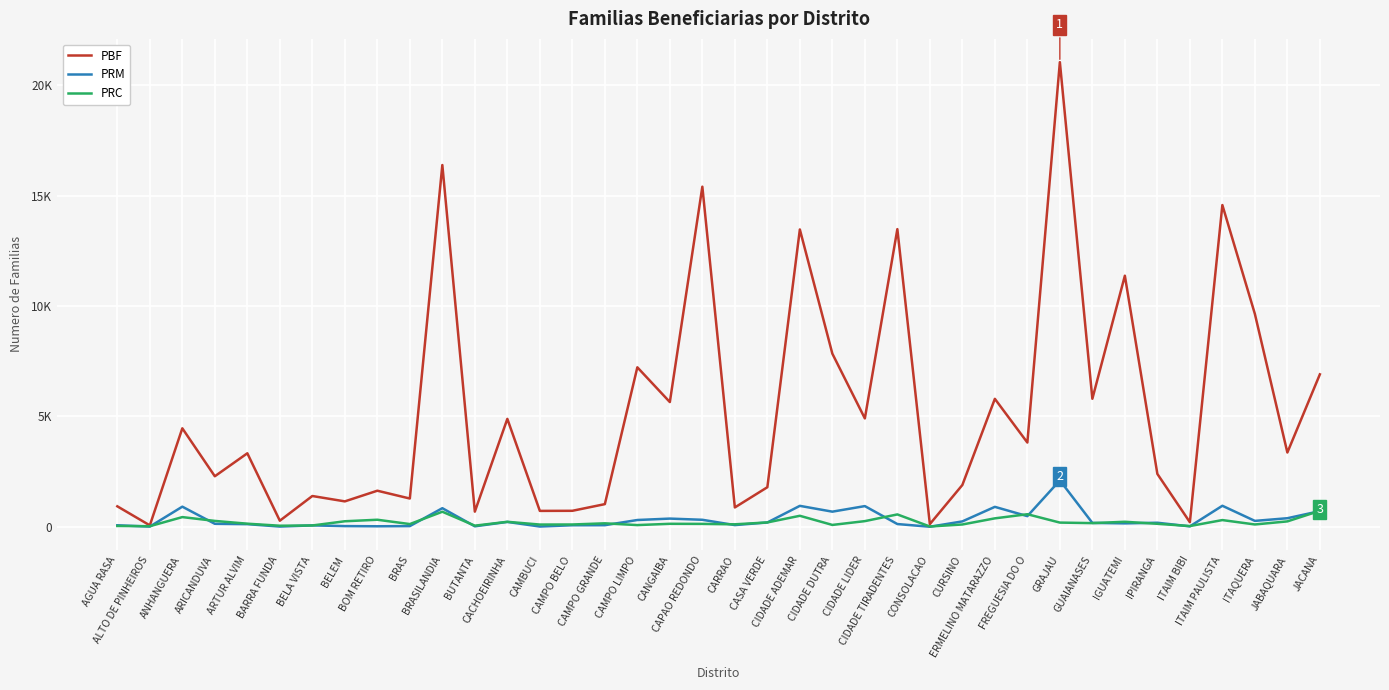

At which category is the sum across all series the highest?

GRAJAU